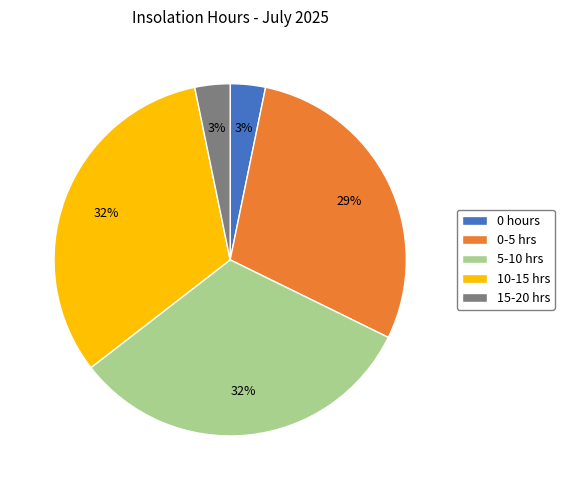

To the nearest percent, what percentage of the pie is 10-15 hrs?

32%